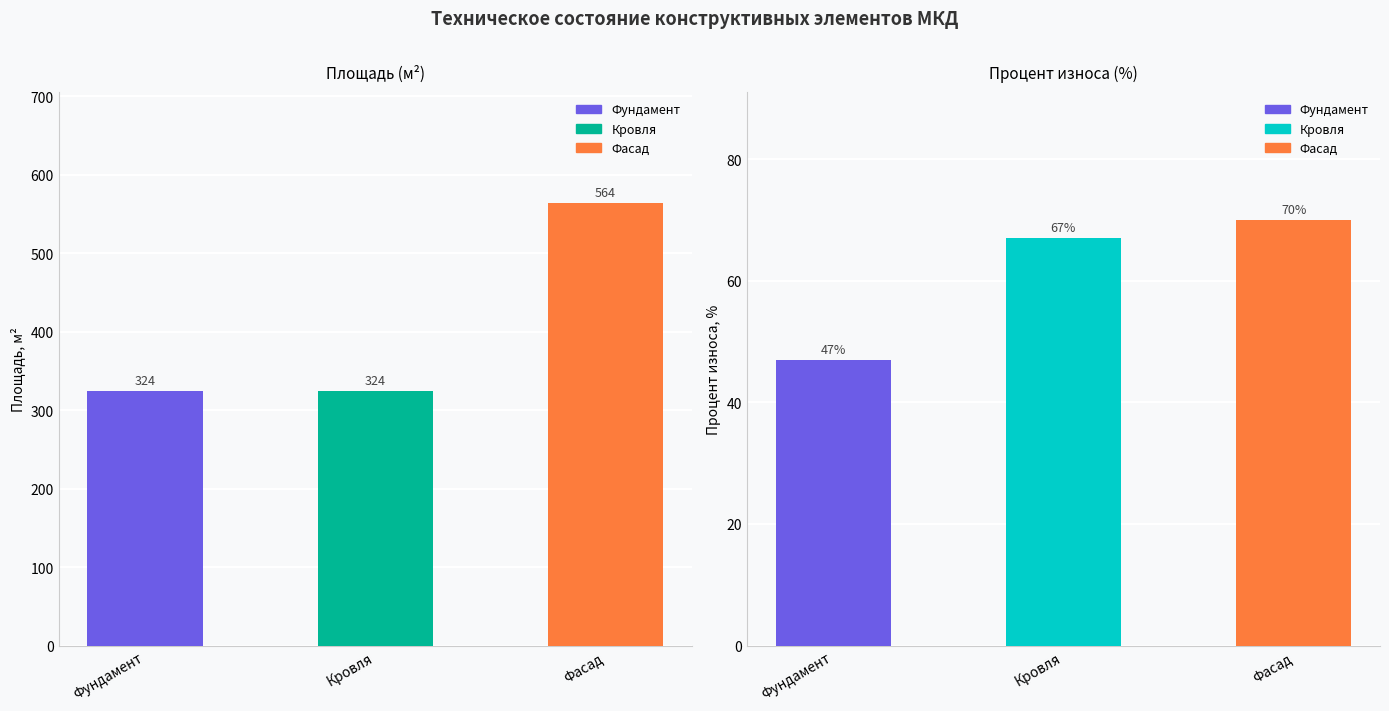

What is the change in value from Кровля to Фасад?

+240